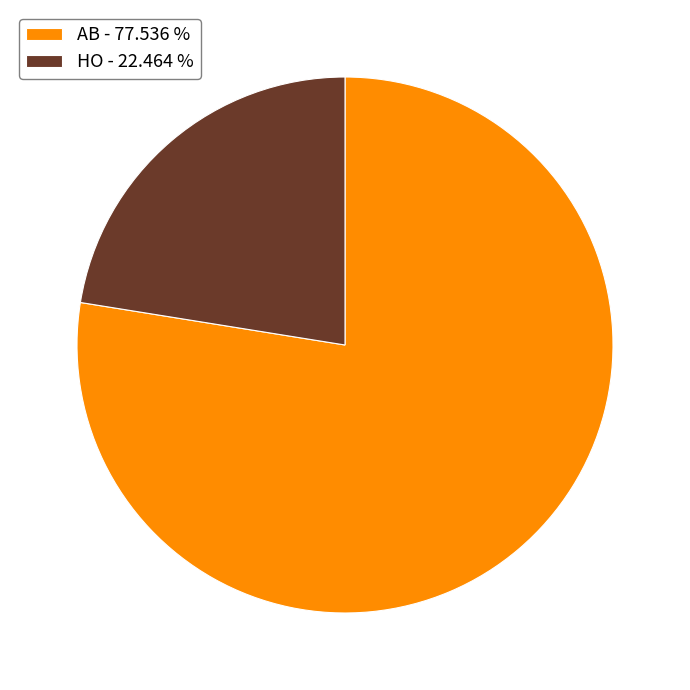

Which category has the smallest portion of the pie?

HO